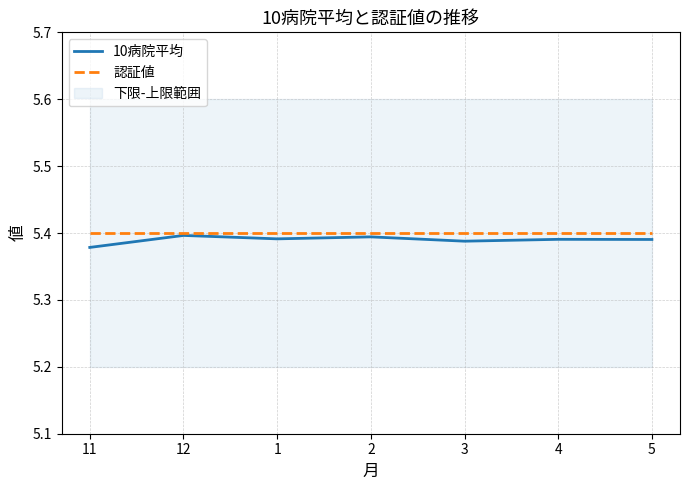

True or false: 認証値 and 10病院平均 cross at least once.

False